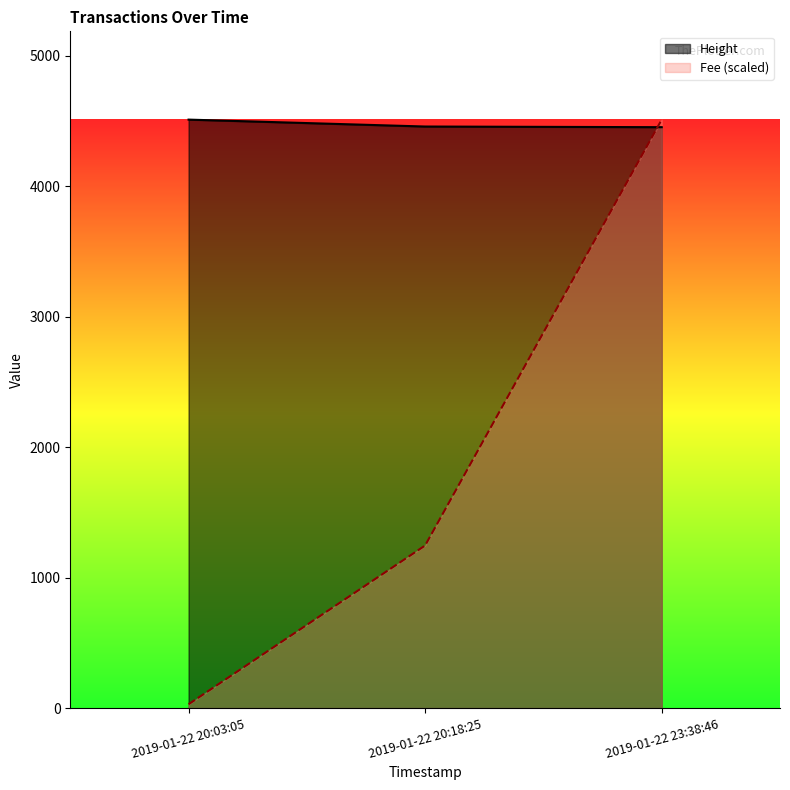

True or false: Height has a value of 4509.0 at 2019-01-22 20:03:05.

True